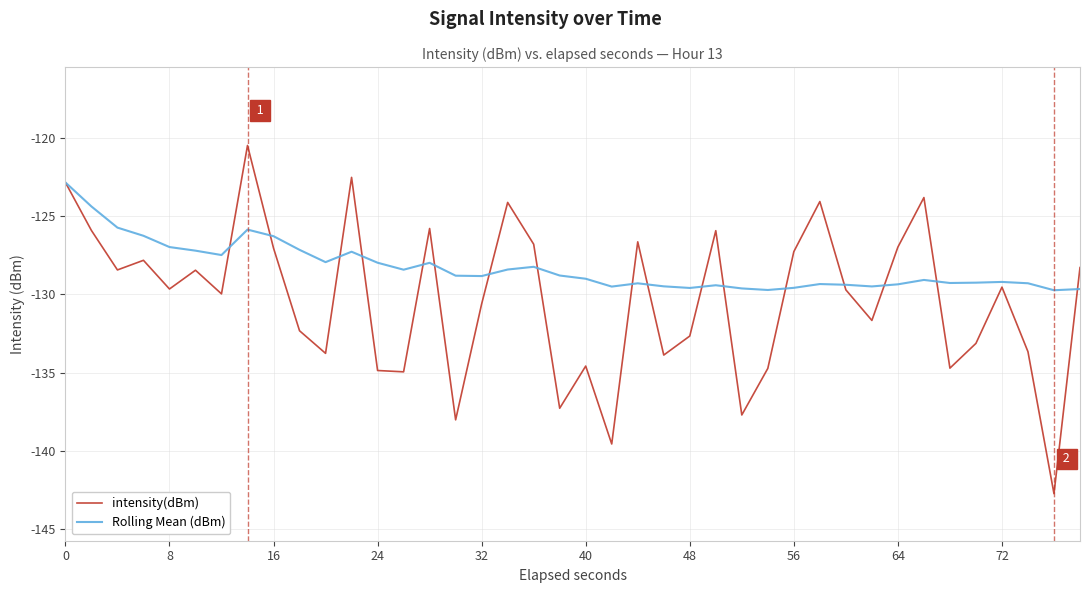

True or false: intensity(dBm) has more than 2 interior local peaks.

True